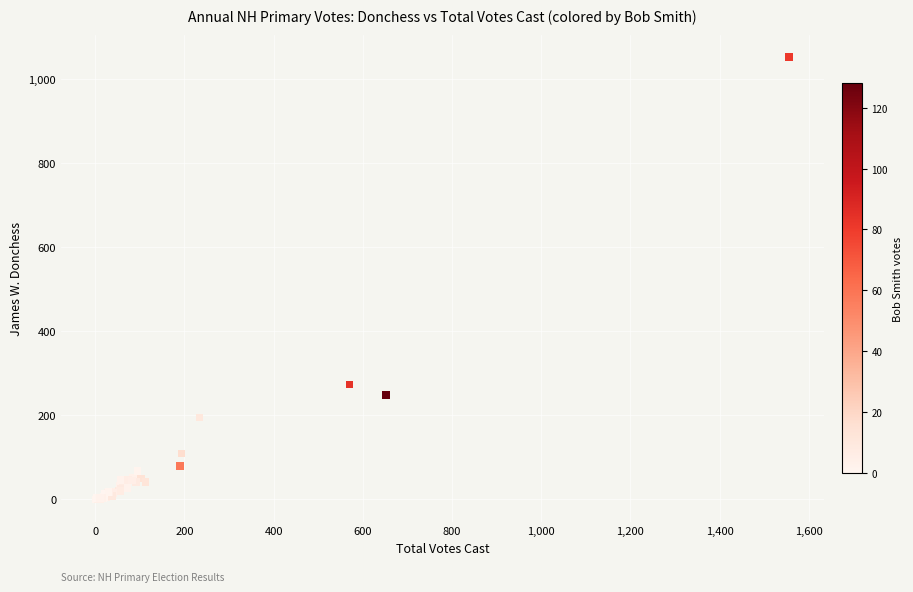

What Y value in the scatter plot is closest to 527?

274